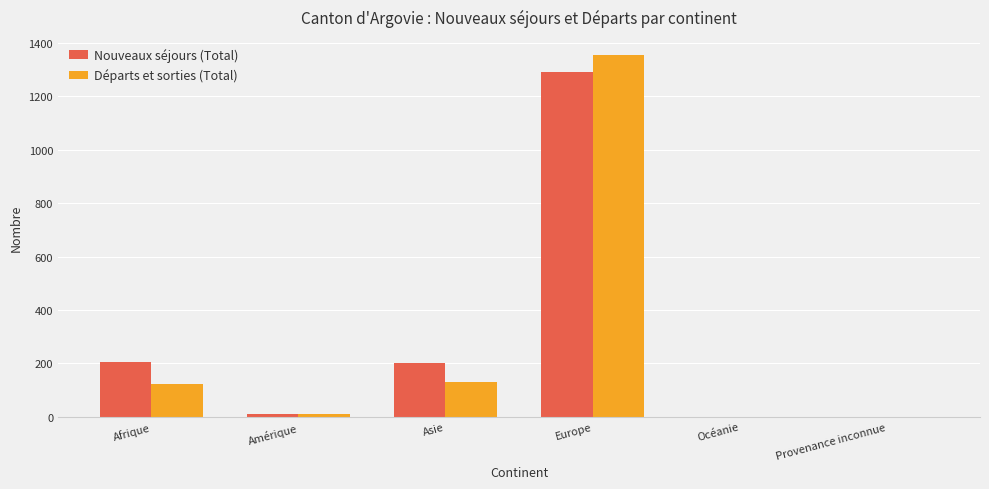

What is the sum of all Nouveaux séjours (Total) values?

1710